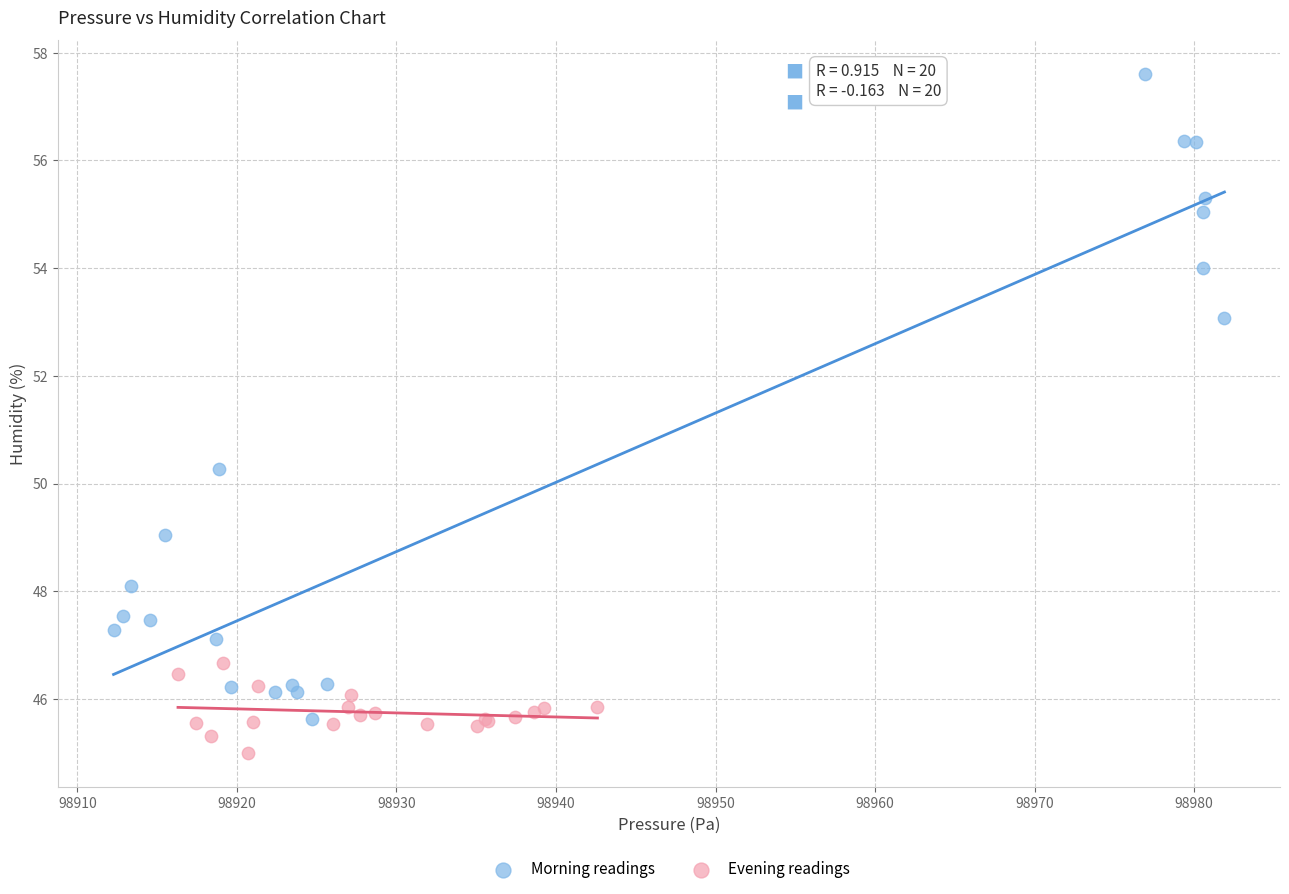

Which series has the widest spread of Y values?

Morning readings